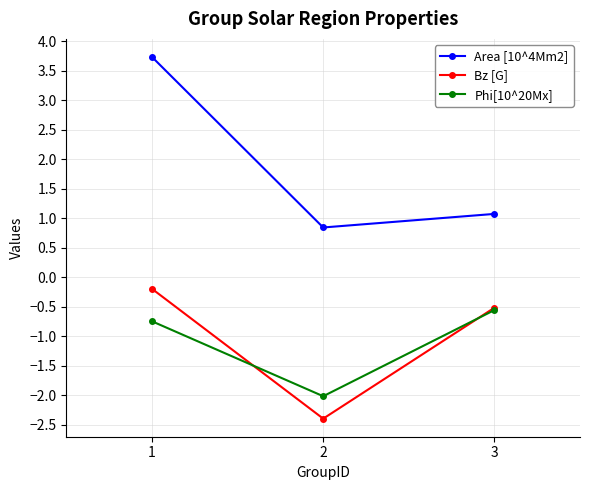

What is the greatest value displayed?

3.7